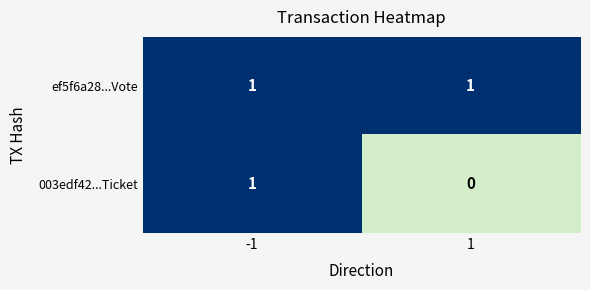

The value of ef5f6a28...Vote at -1 is 1. True or false?

True